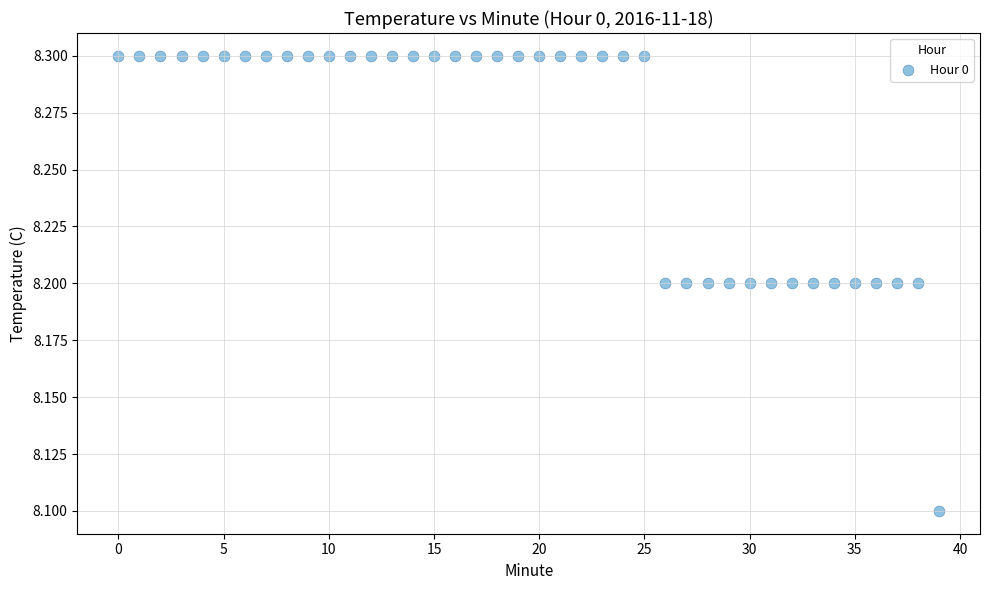

What Y value in the scatter plot is closest to 8?

8.1